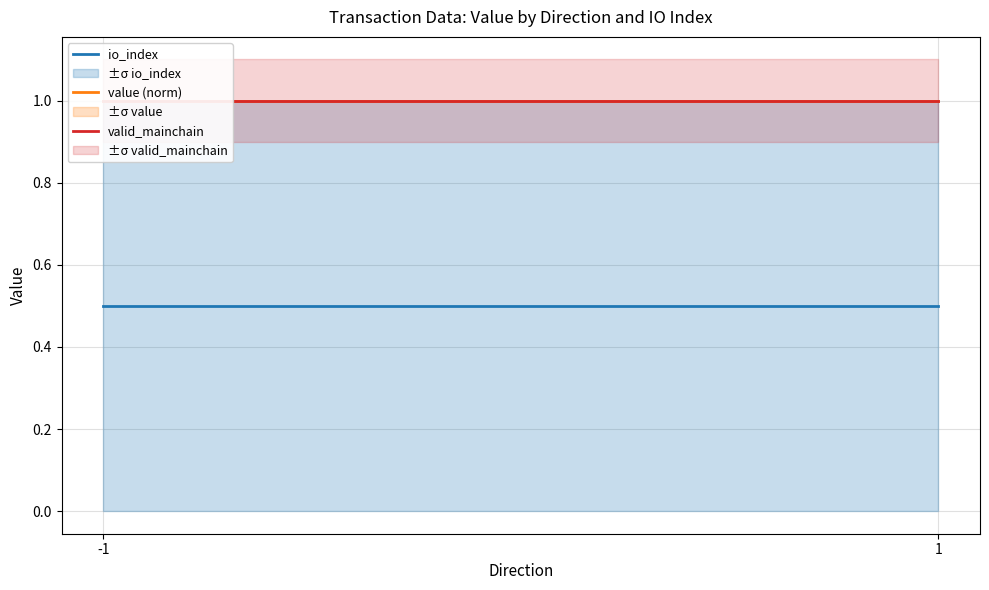

How many lines are shown in the chart?

3